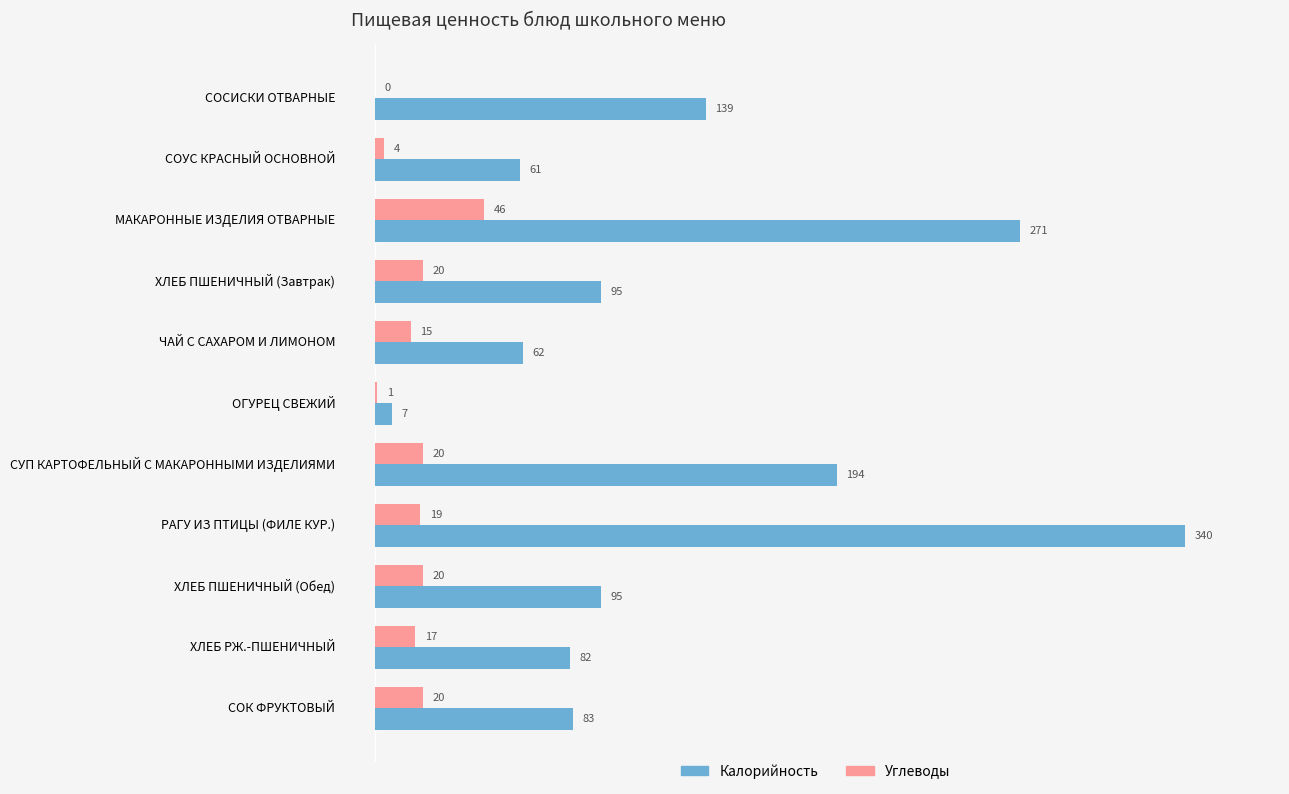

True or false: Калорийность has a value of 95 at ХЛЕБ ПШЕНИЧНЫЙ (Завтрак).

True